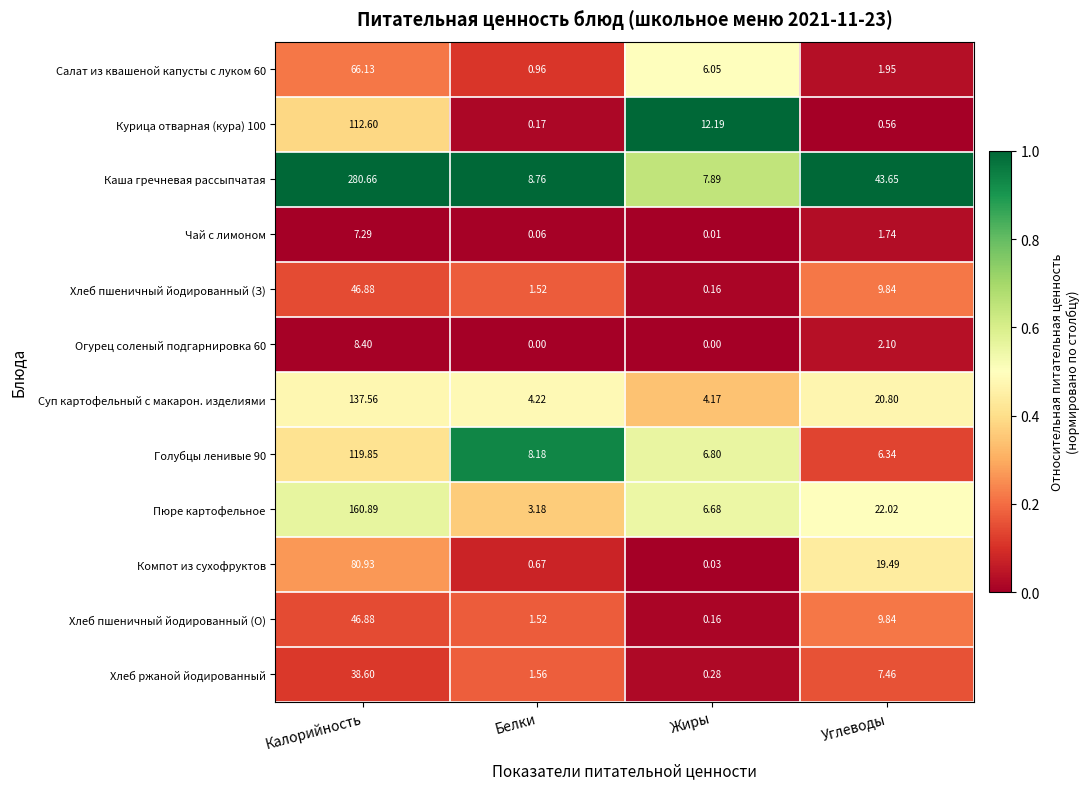

At which category is the sum across all series the highest?

Калорийность